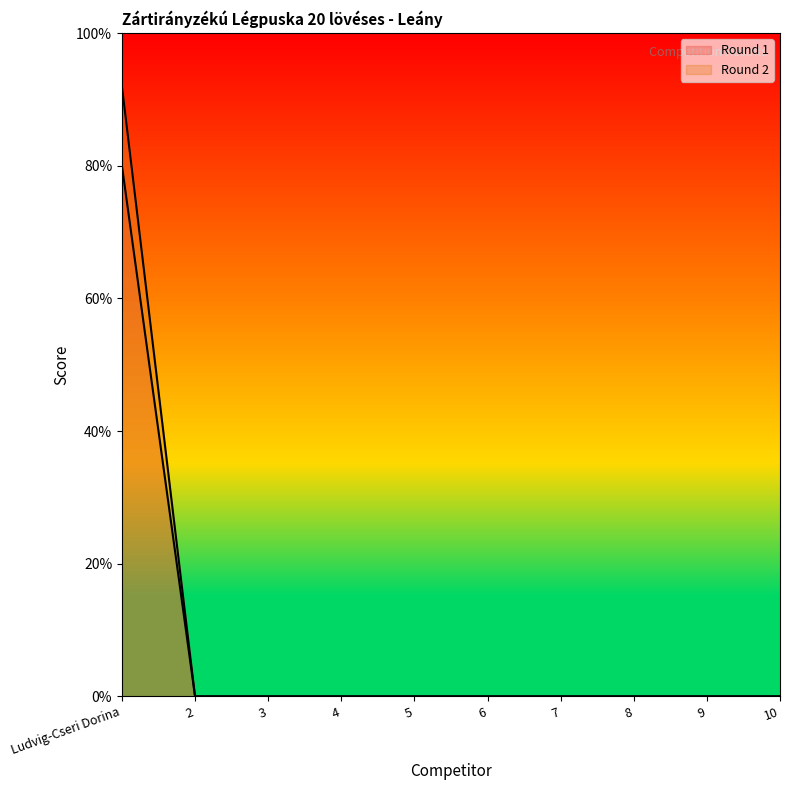

At which label does Round 2 reach its peak?

Ludvig-Cseri Dorina